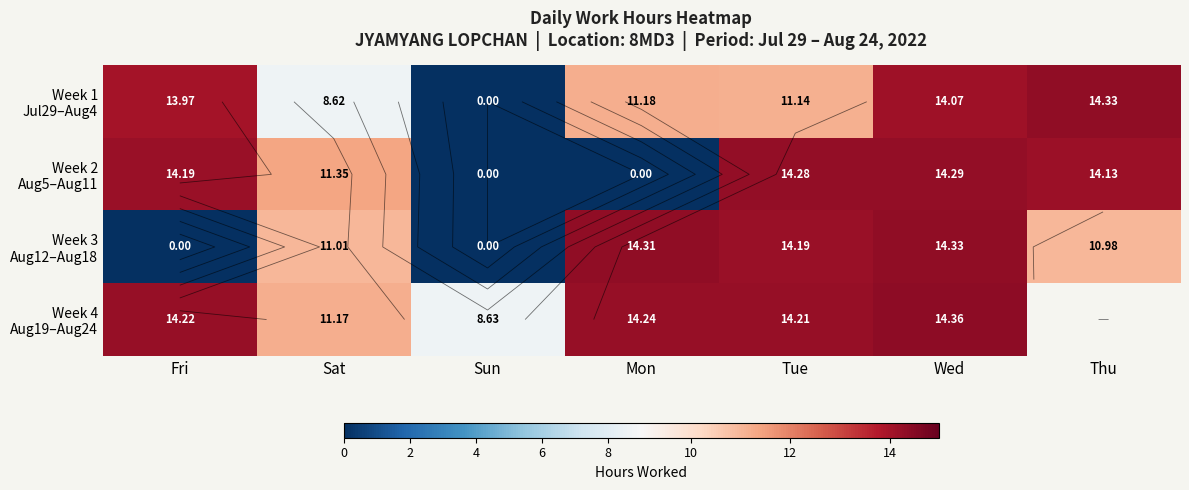

Rank the series by their maximum value, from lowest to highest.

Week 2 Aug5–Aug11, Week 1 Jul29–Aug4, Week 3 Aug12–Aug18, Week 4 Aug19–Aug24